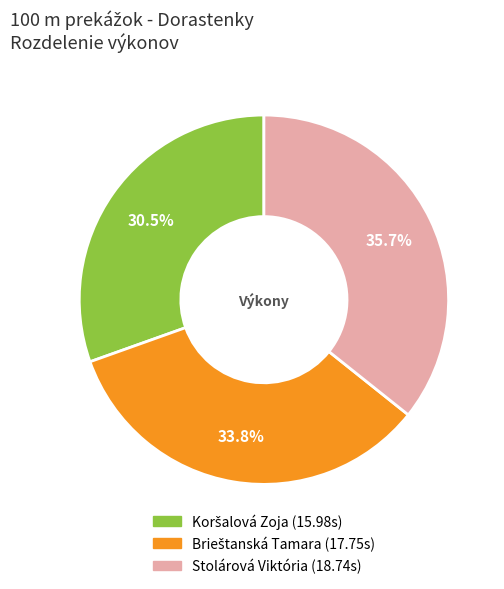

What is the largest slice in the pie chart?

Stolárová Viktória